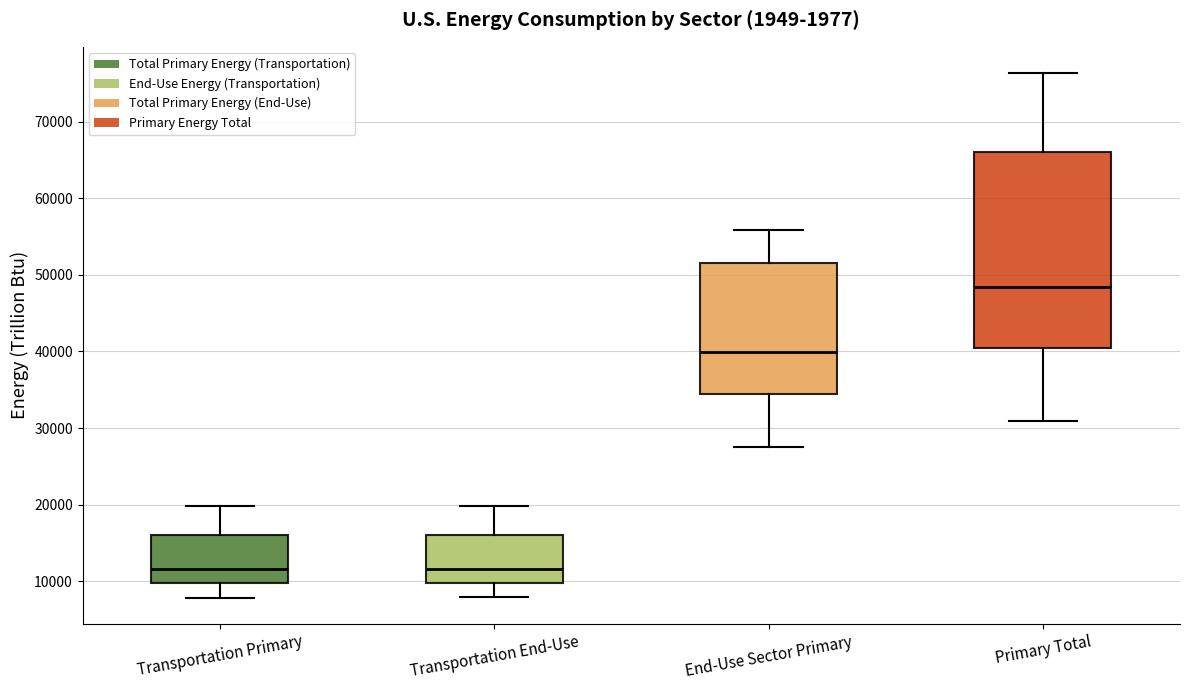

Reading left to right, read every box against the y-axis: the position of its median line, the range the box covers, and the ends of its whiskers. The values are not printed on the chart, so give them approximately, as read against the axis.

Transportation Primary: median 12000, box 10000 to 16000, whiskers 8000 to 20000
Transportation End-Use: median 12000, box 10000 to 16000, whiskers 8000 to 20000
End-Use Sector Primary: median 40000, box 34000 to 52000, whiskers 28000 to 56000
Primary Total: median 48000, box 41000 to 66000, whiskers 31000 to 76000